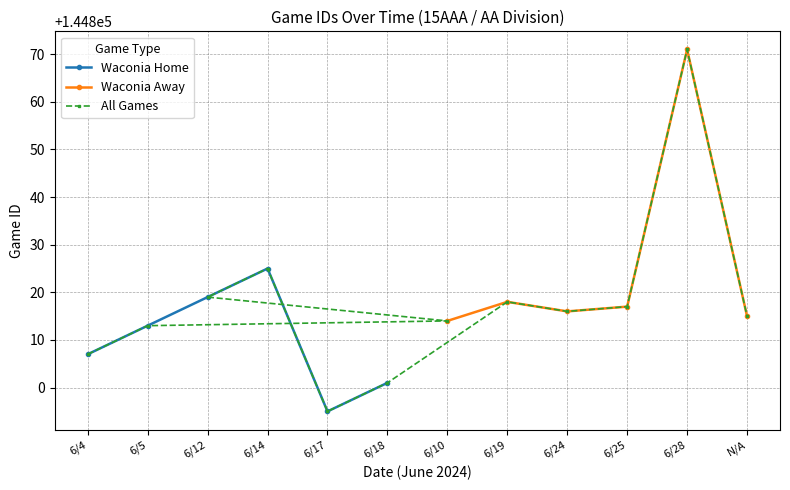

What is the greatest value displayed?

144871